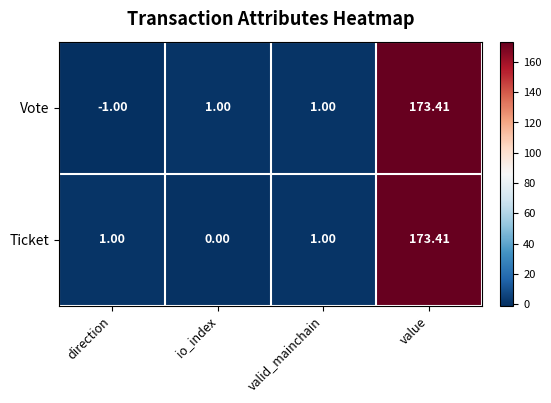

Which category has the highest value across all series?

value